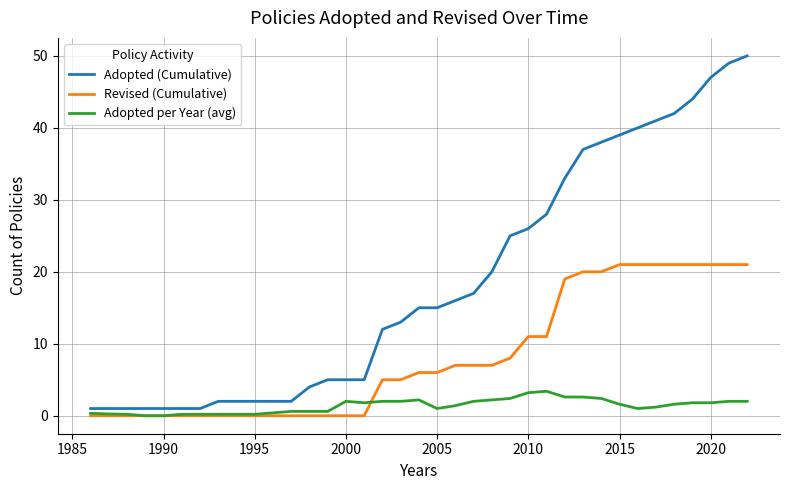

True or false: Adopted (Cumulative) and Revised (Cumulative) intersect in this chart.

False